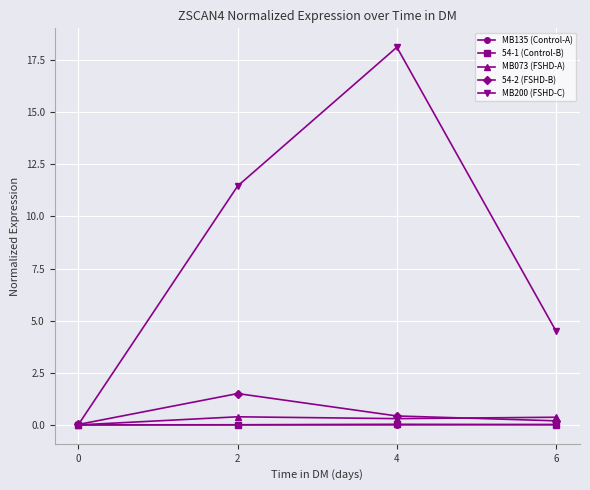

What is the highest value of the MB073 (FSHD-A) series?

0.4